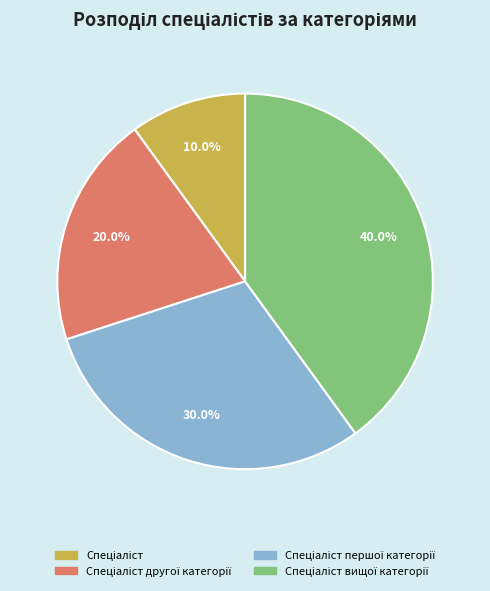

Is there a majority slice in this chart?

No